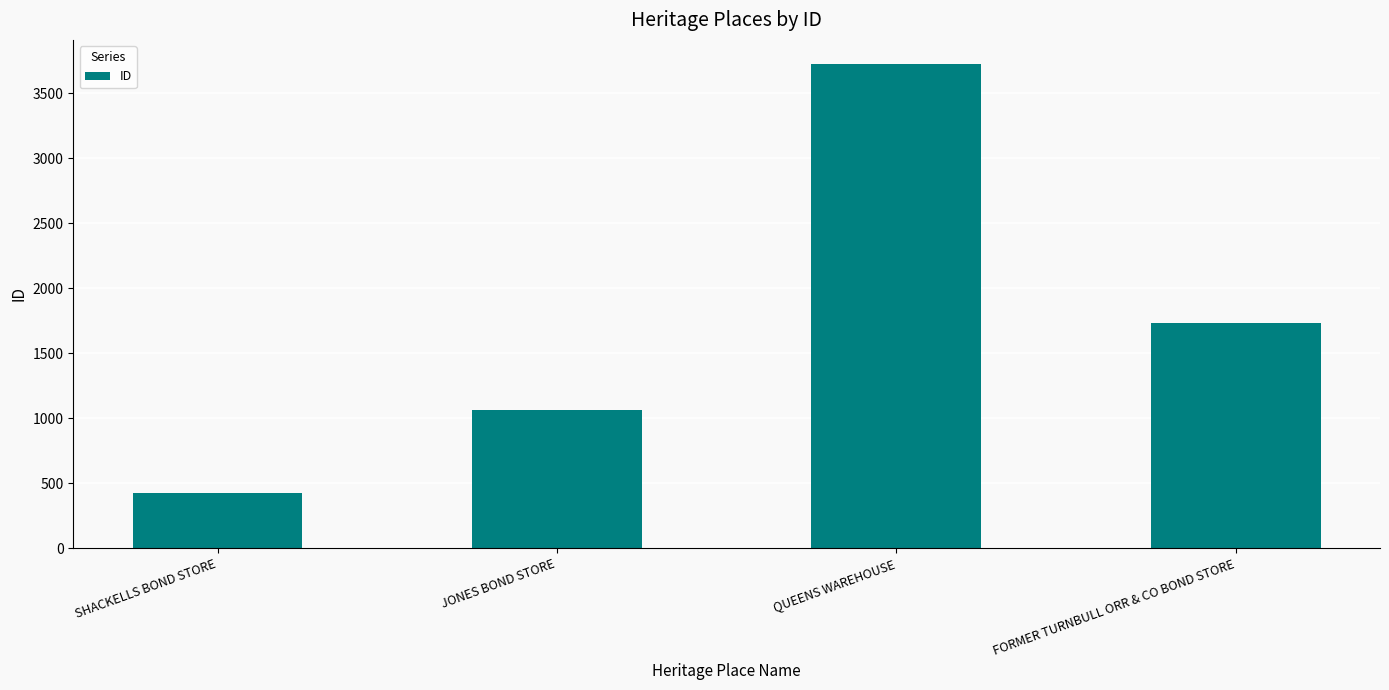

What is the difference between the second highest and second lowest values?

671